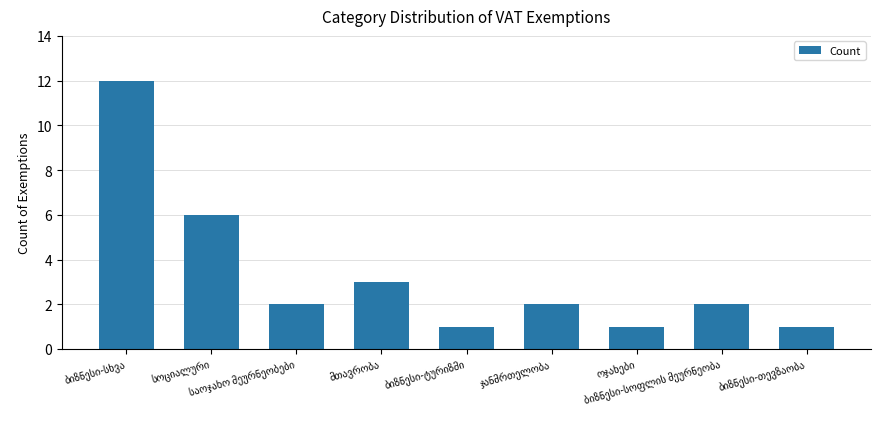

What is the difference between the maximum and minimum values?

11